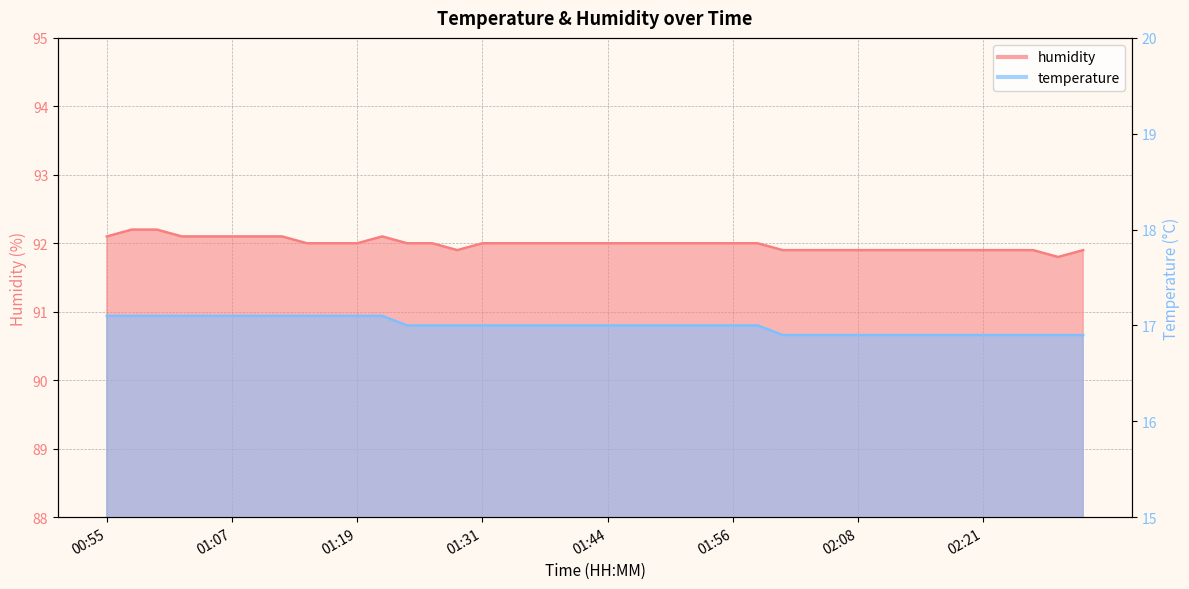

What position from the left is 02:08?

31